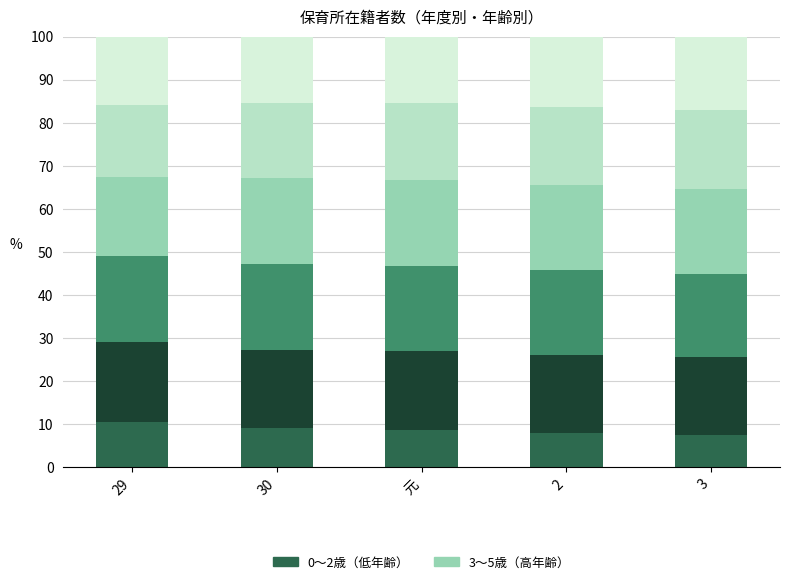

How many bars are there in total?

5